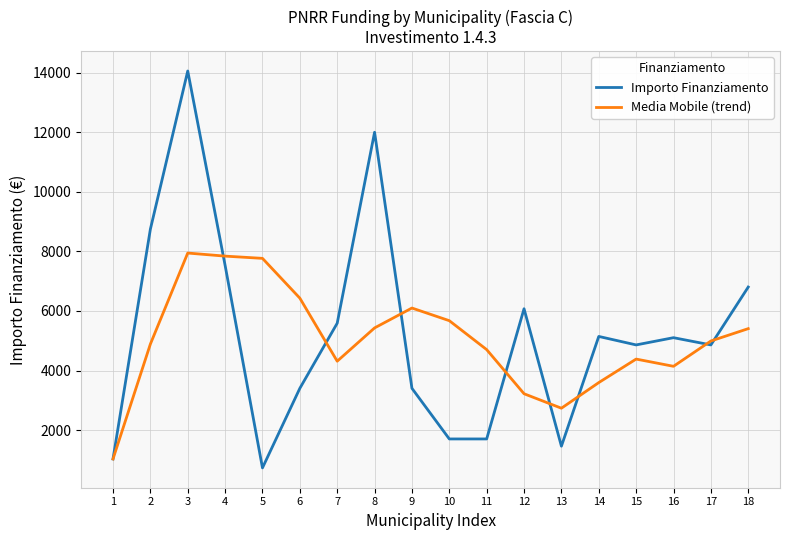

Is the value of Media Mobile (trend) at 16 greater than the value of Importo Finanziamento at 14?

No